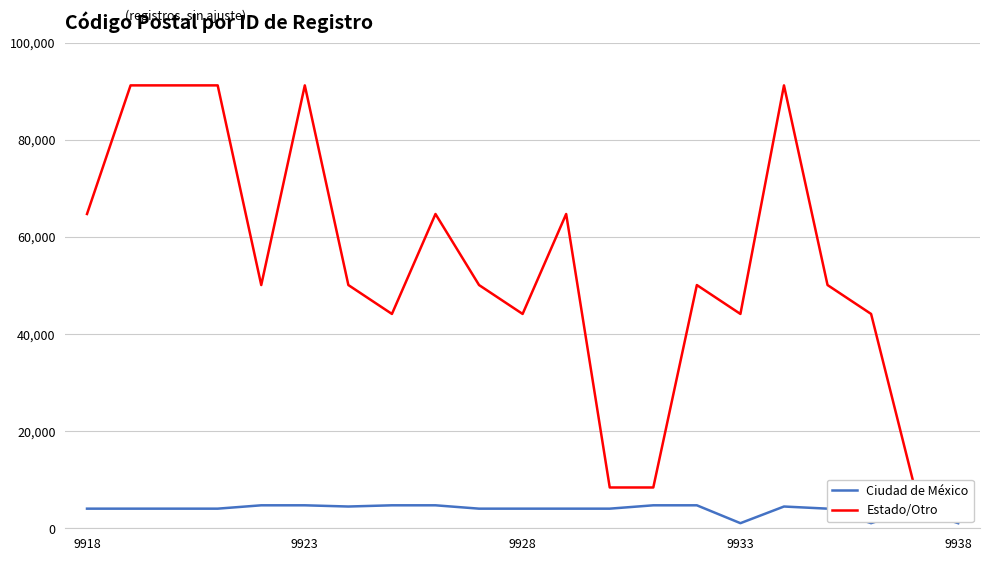

What is the sum of all Estado/Otro values?

1110600